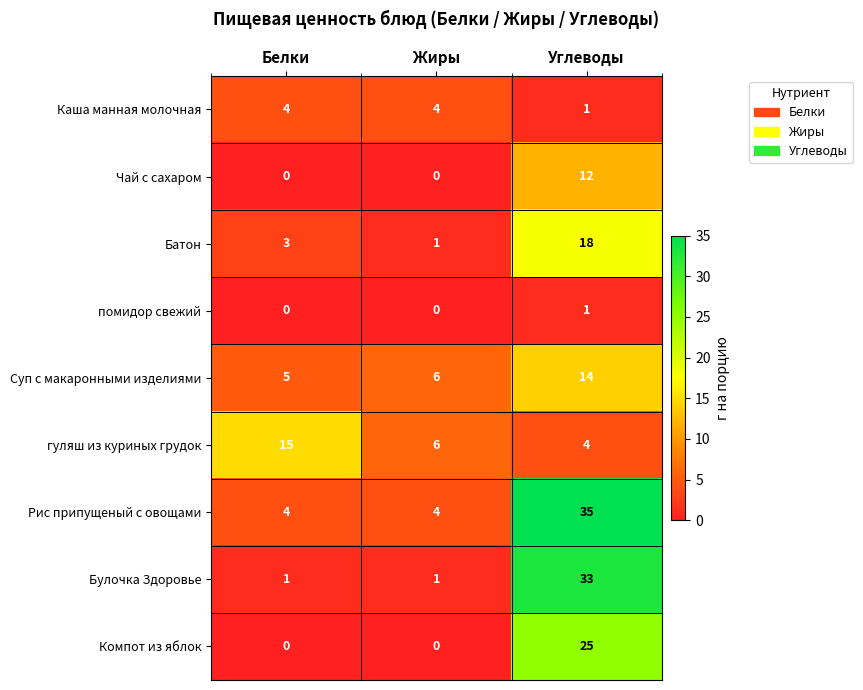

List the series in order of their peak value, highest first.

Рис припущеный с овощами, Булочка Здоровье, Компот из яблок, Батон, гуляш из куриных грудок, Суп с макаронными изделиями, Чай с сахаром, Каша манная молочная, помидор свежий